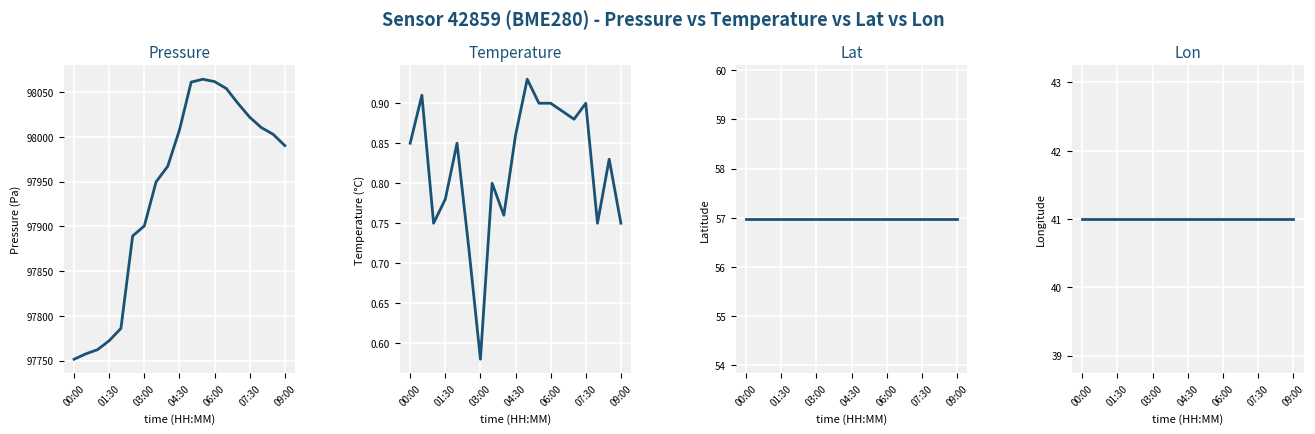

Reading left to right, what are all the values shown in this chart?

pressure: 97751.4	97757.4	97762.1	97772.2	97785.9	97889.2	97900.4	97949.6	97967.2	98007.7	98061.2	98064.4	98061.7	98054.1	98037.3	98021.9	98010.2	98002.9	97990.2
temperature: 0.8	0.9	0.8	0.8	0.8	0.7	0.6	0.8	0.8	0.9	0.9	0.9	0.9	0.9	0.9	0.9	0.8	0.8	0.8
lat: 57.0	57.0	57.0	57.0	57.0	57.0	57.0	57.0	57.0	57.0	57.0	57.0	57.0	57.0	57.0	57.0	57.0	57.0	57.0
lon: 41.0	41.0	41.0	41.0	41.0	41.0	41.0	41.0	41.0	41.0	41.0	41.0	41.0	41.0	41.0	41.0	41.0	41.0	41.0